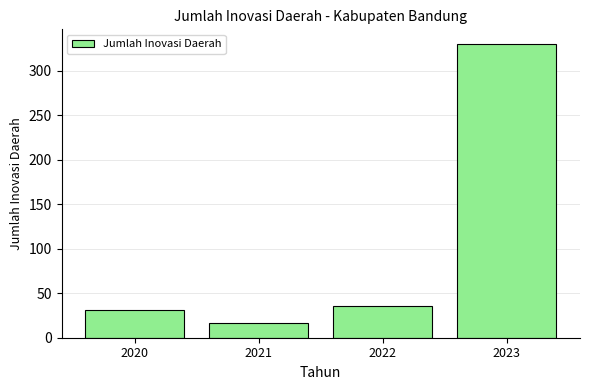

Which has a higher value, 2022 or 2021?

2022